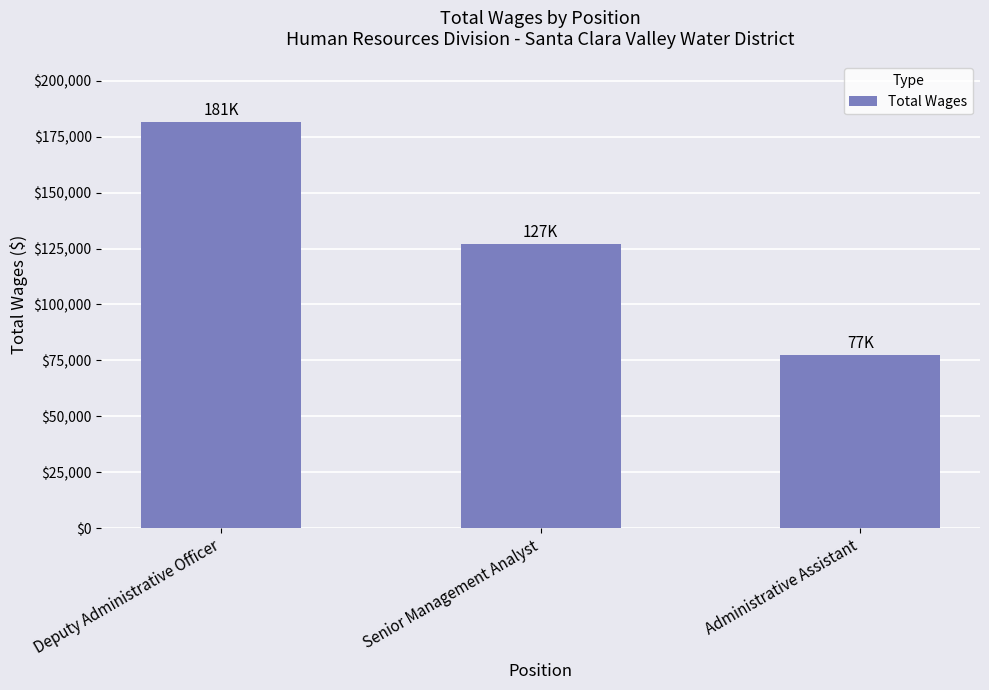

How many series are shown in this chart?

1